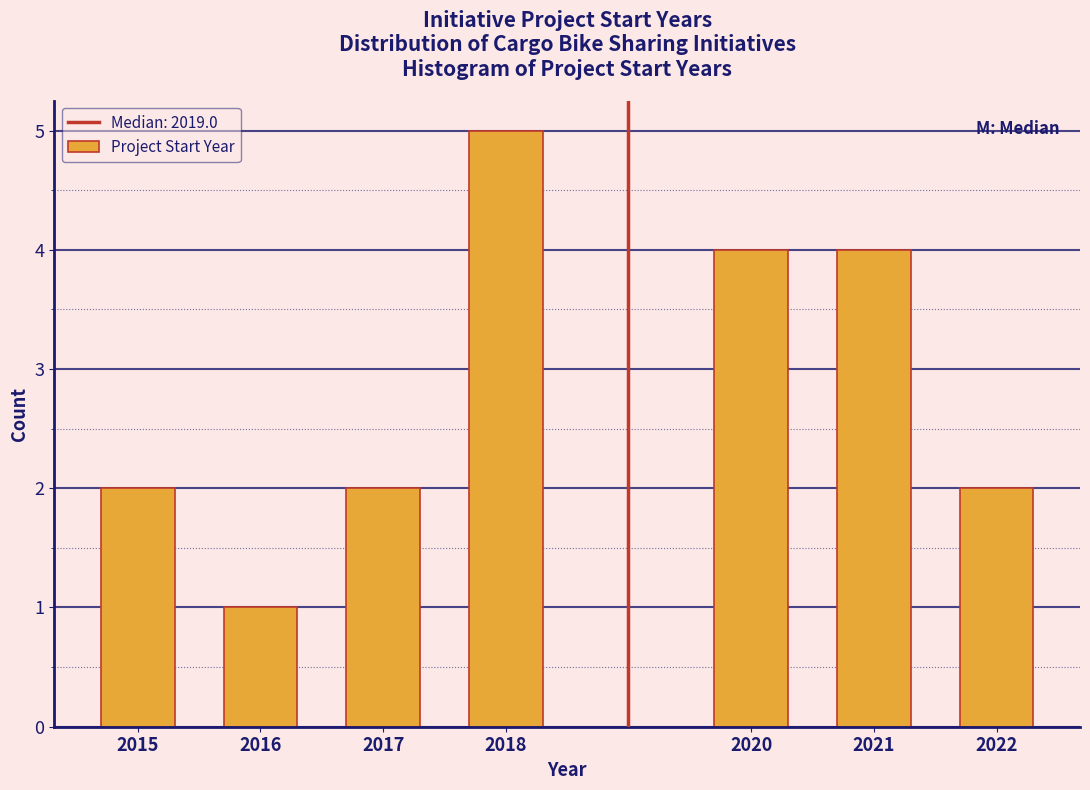

Reading left to right, list all the values displayed in this chart.

2	1	2	5	4	4	2